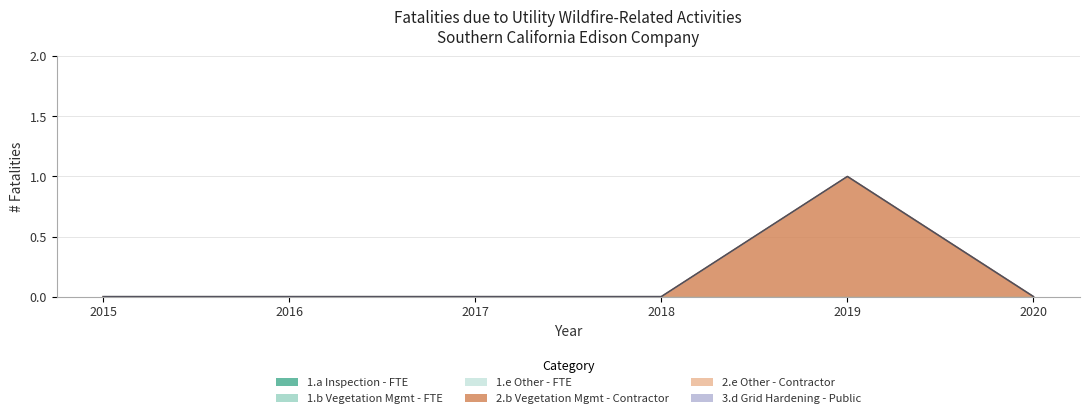

True or false: 1.e Other - FTE has more than 2 interior local peaks.

False